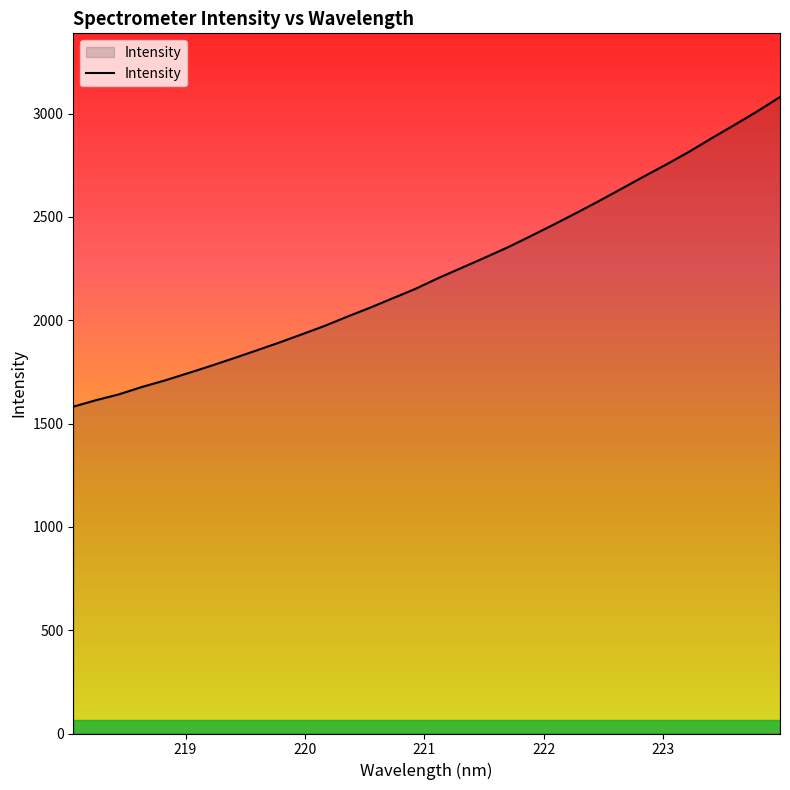

What is the minimum value shown in the chart?

1581.7